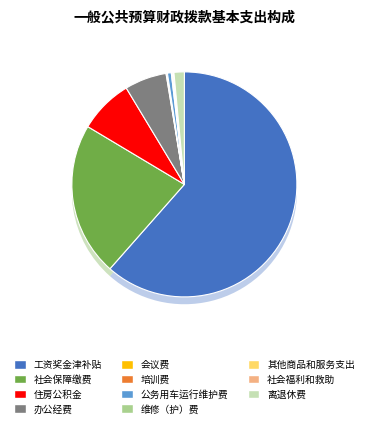

True or false: 公务用车运行维护费 accounts for 1% of the total.

True